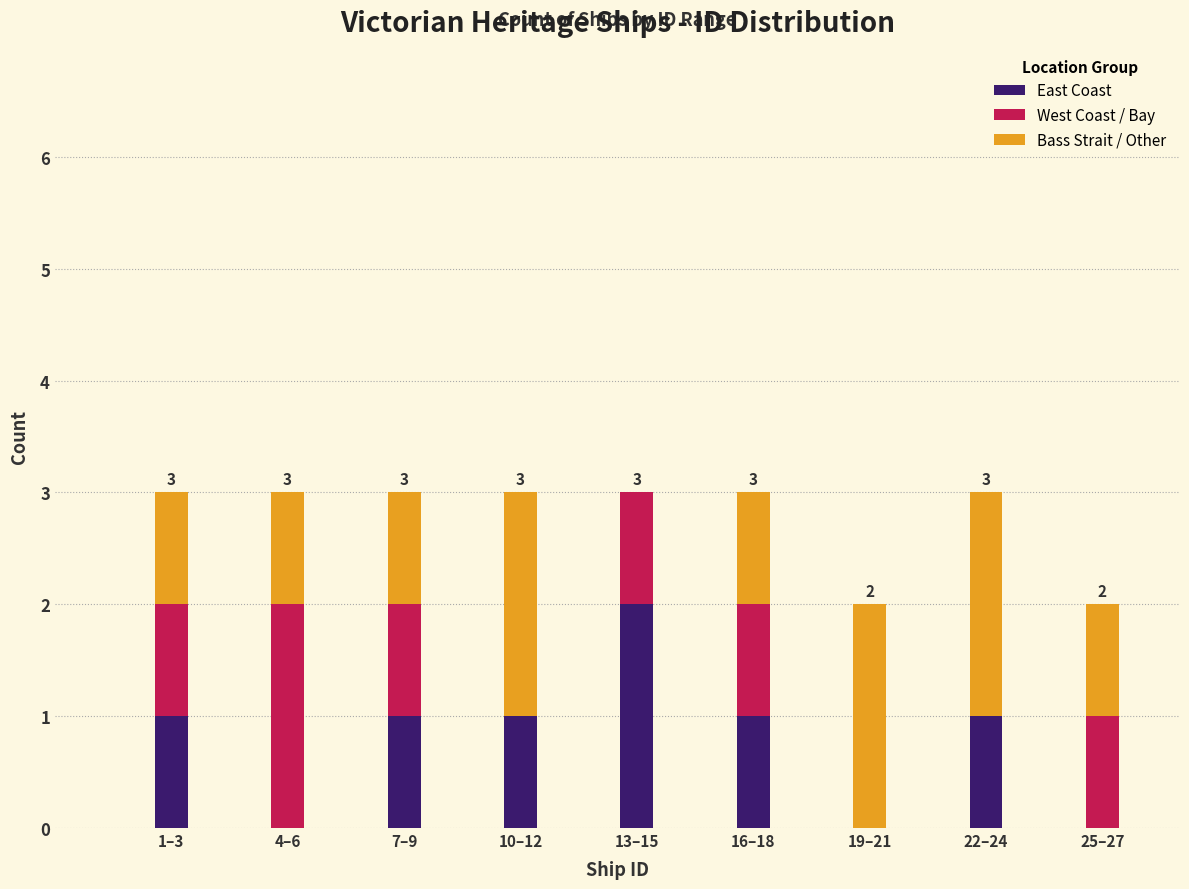

Reading left to right, what are the values for East Coast?

1–3=1	4–6=0	7–9=1	10–12=1	13–15=2	16–18=1	19–21=0	22–24=1	25–27=0